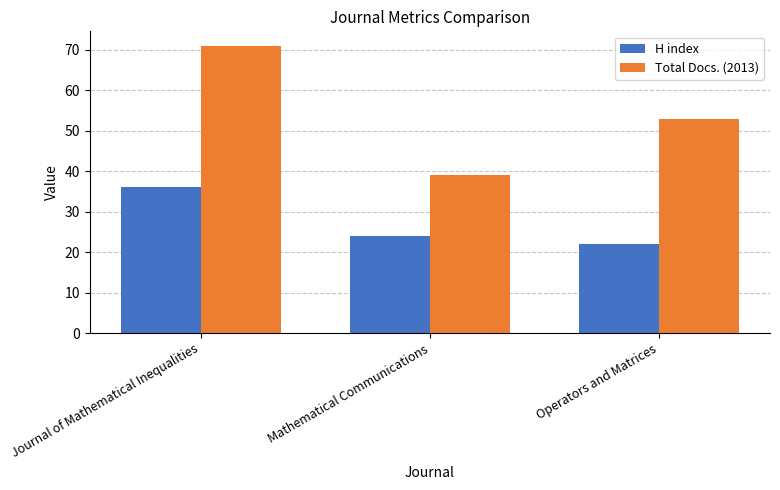

What is the label of the 3rd bar from the right?

Journal of Mathematical Inequalities